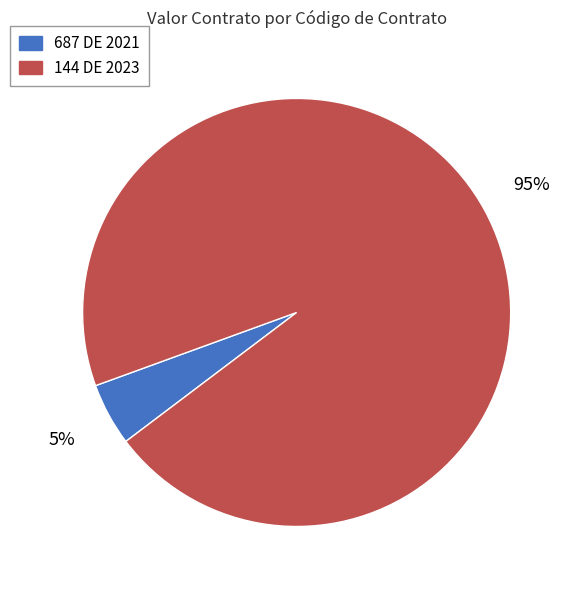

To the nearest percent, what percentage of the pie is 687 DE 2021?

5%